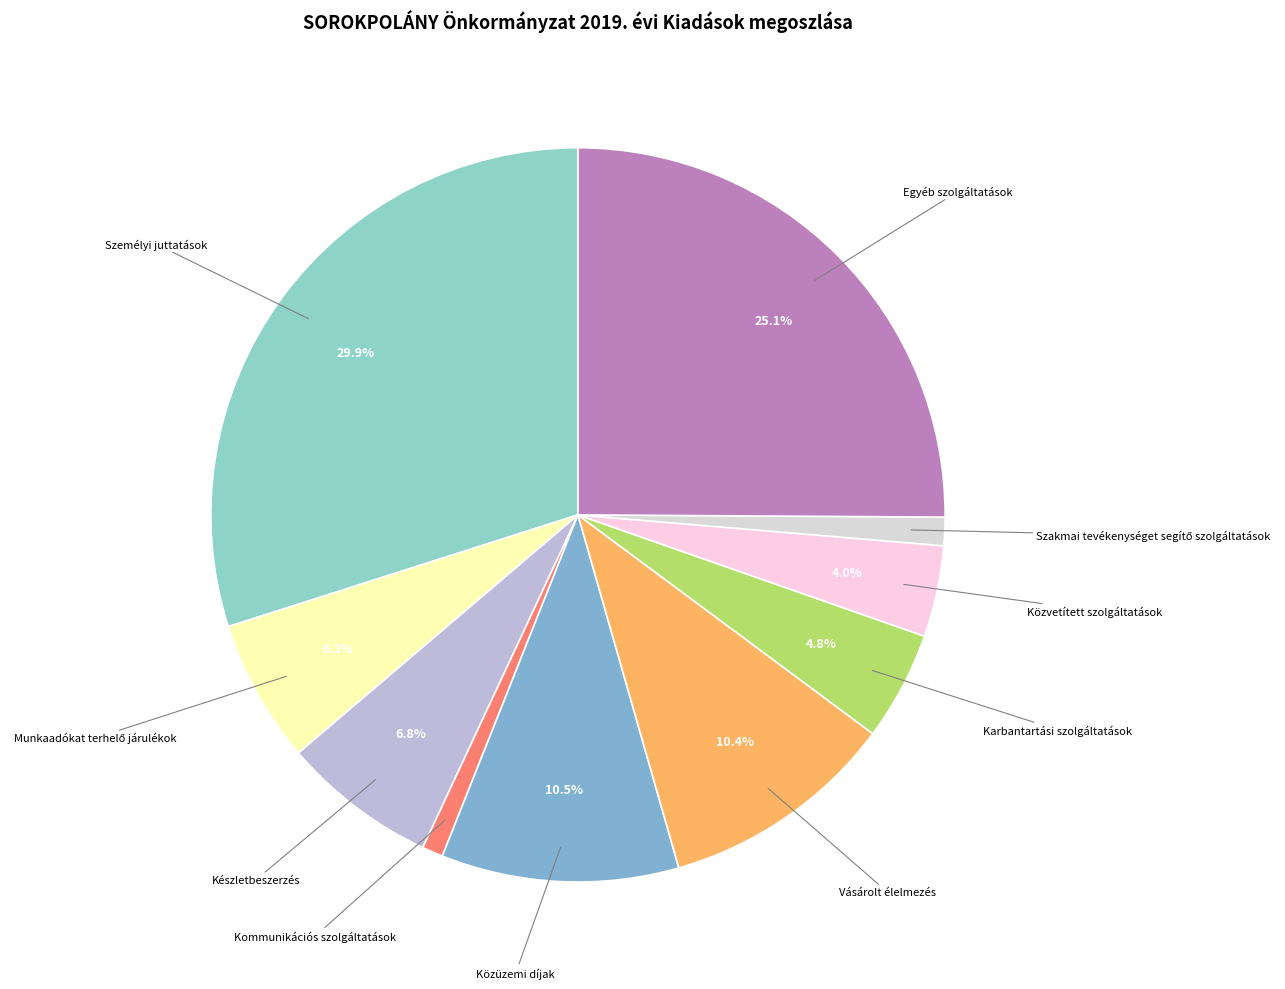

What is the largest slice in the pie chart?

Személyi juttatások